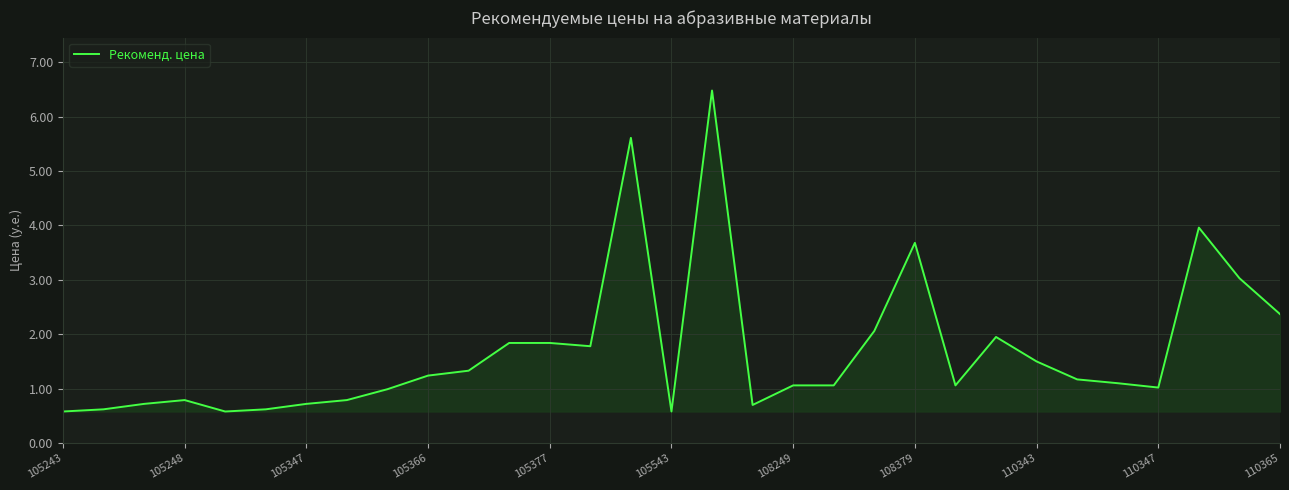

What is the minimum value shown in the chart?

0.6